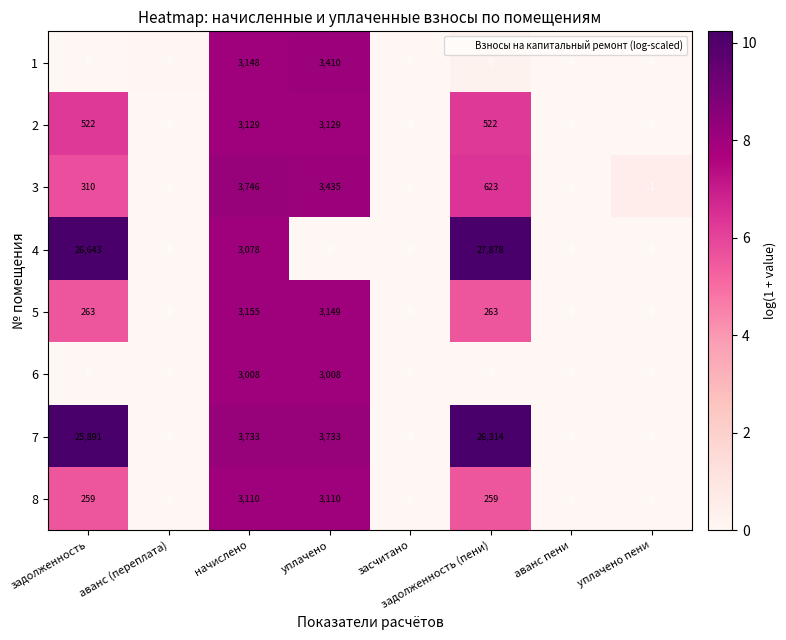

Which label corresponds to the largest value in the chart?

задолженность (пени)